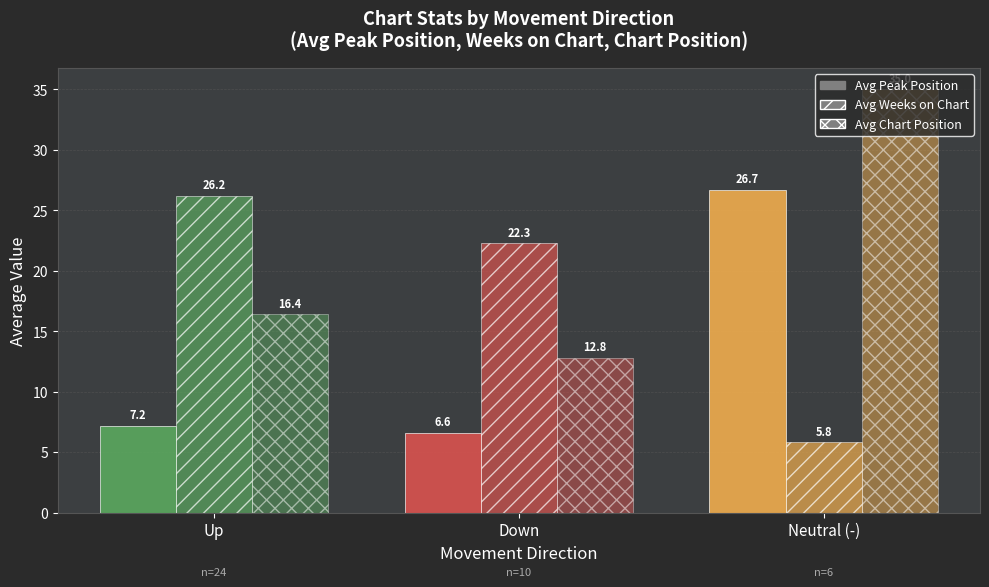

What is the spread (max minus min) of values at Down?

15.7